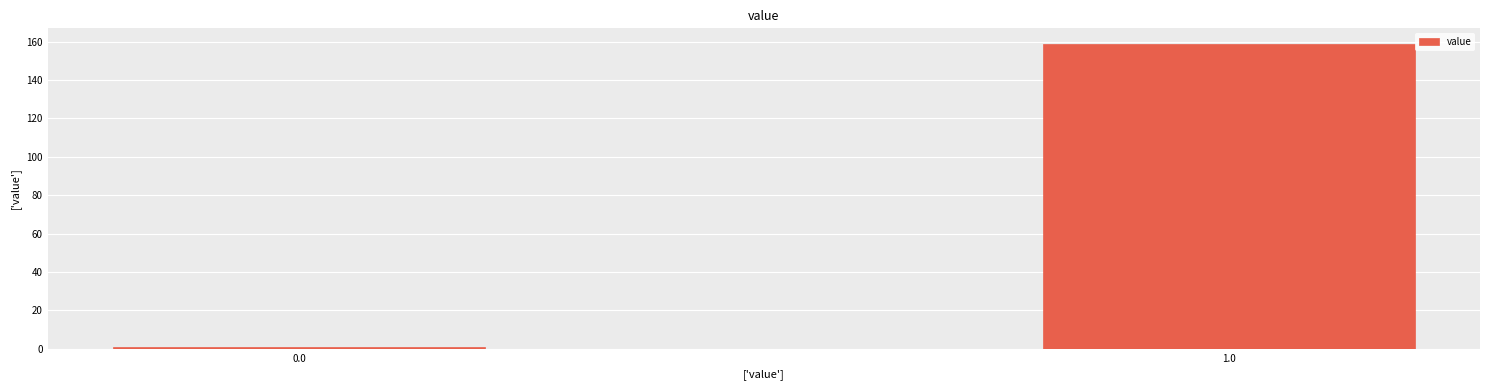

Reading left to right, what are all the values shown in this chart?

1	159